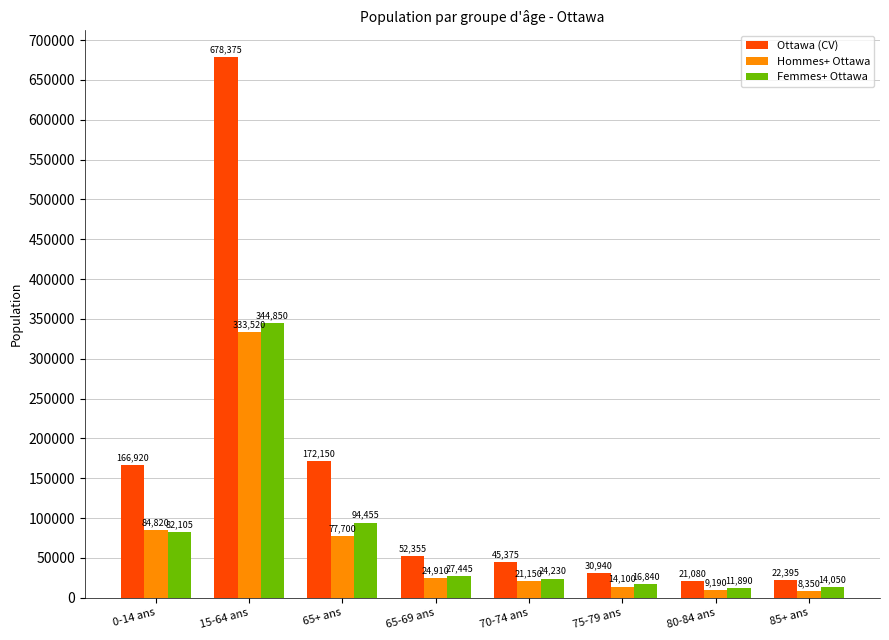

What are all the series names shown in the legend?

Ottawa (CV), Hommes+ Ottawa, Femmes+ Ottawa